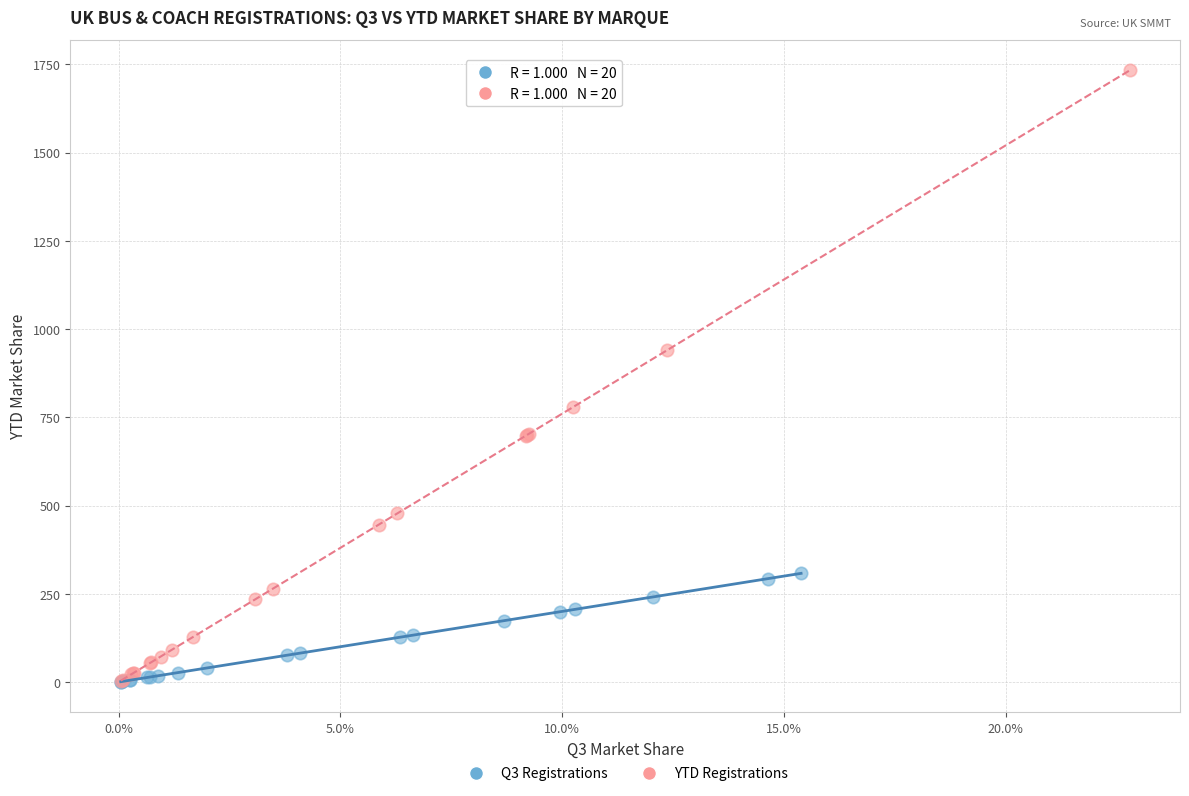

Which series contains the highest Y value?

YTD Registrations